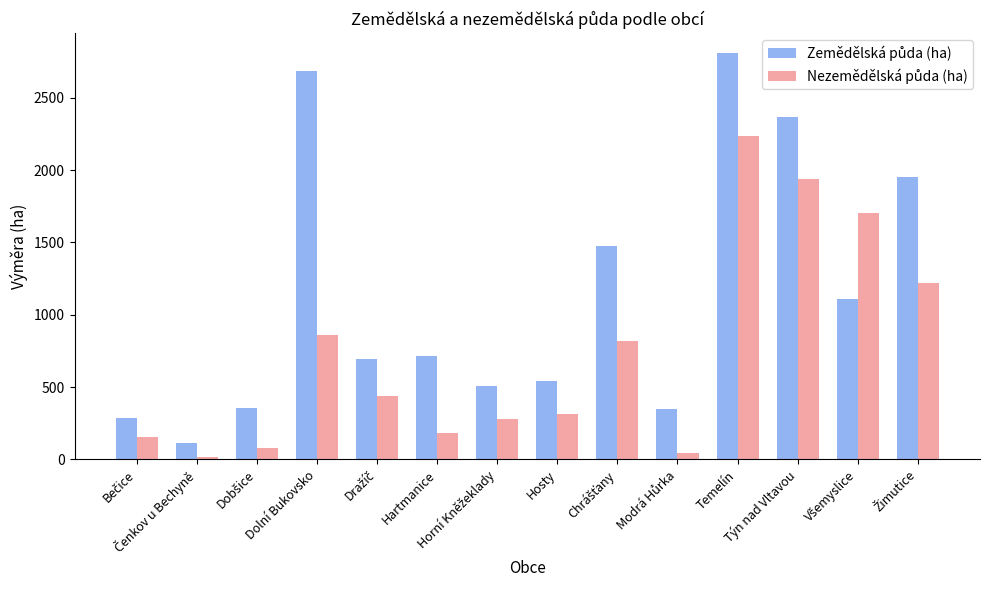

Which has a higher value, Chrášťany or Temelín?

Temelín